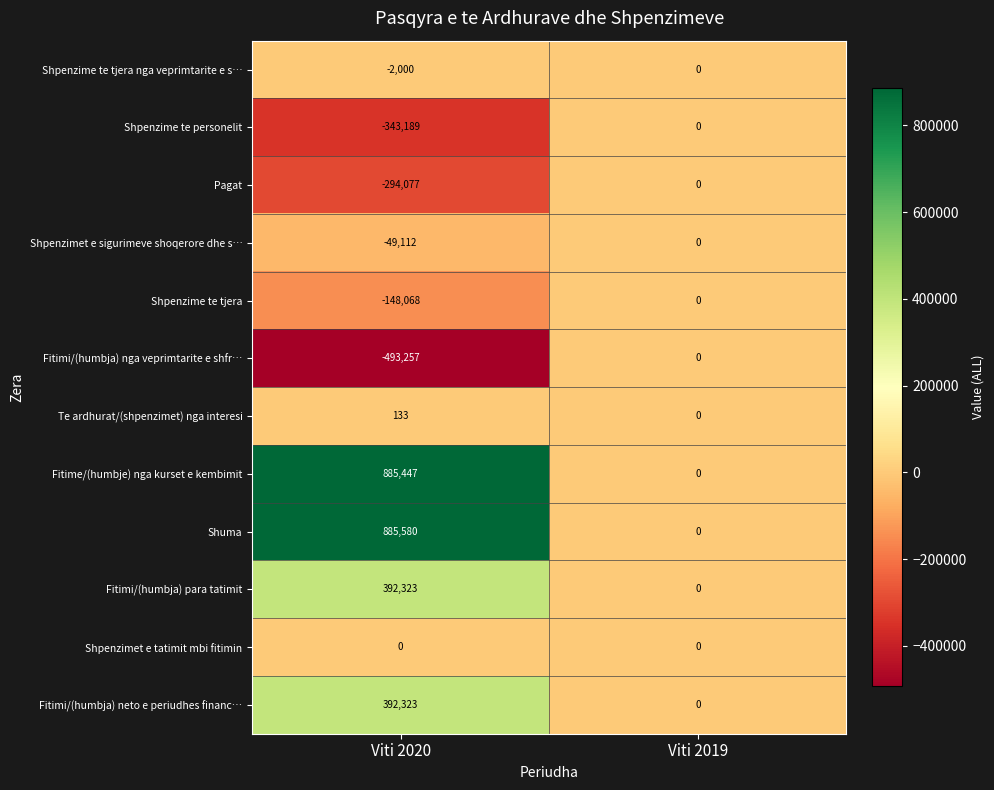

Which series changed the most between Viti 2020 and Viti 2019?

Shuma